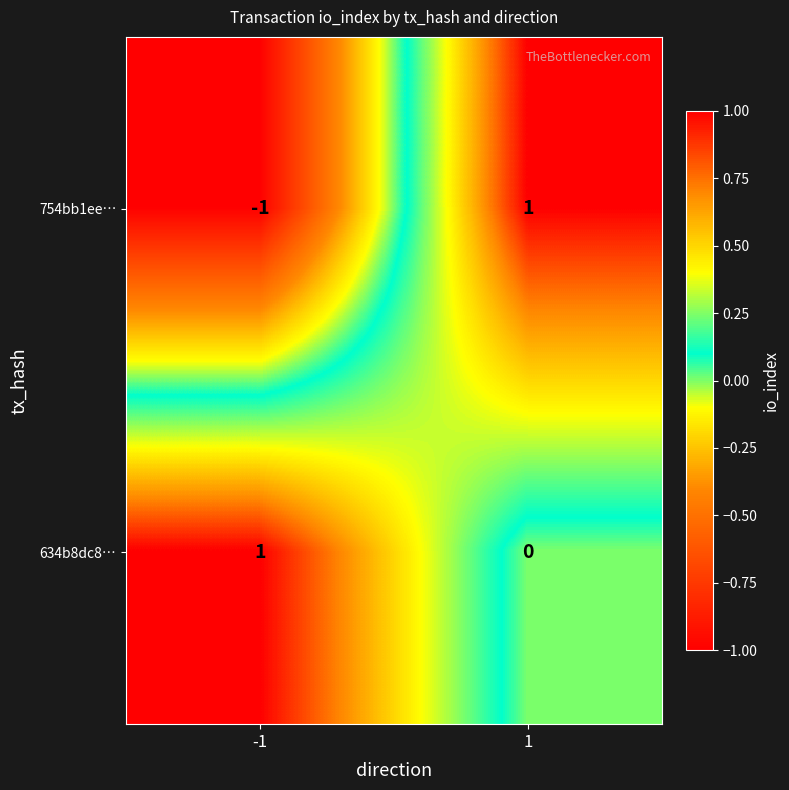

List the series in order of their overall mean, lowest first.

754bb1ee…, 634b8dc8…